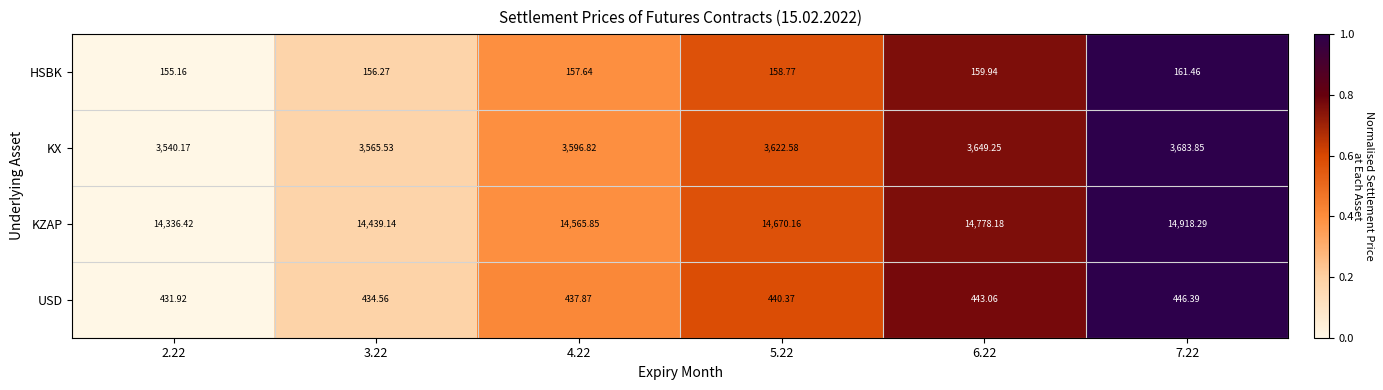

Which series changed the most between 3.22 and 4.22?

KZAP